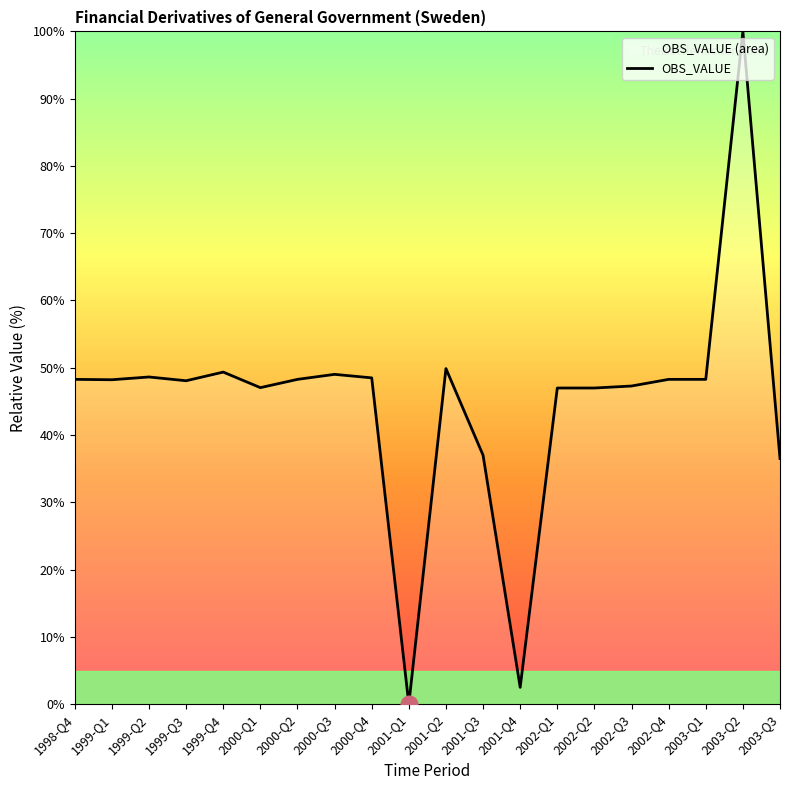

What is the difference between the second highest and second lowest values?

0.5